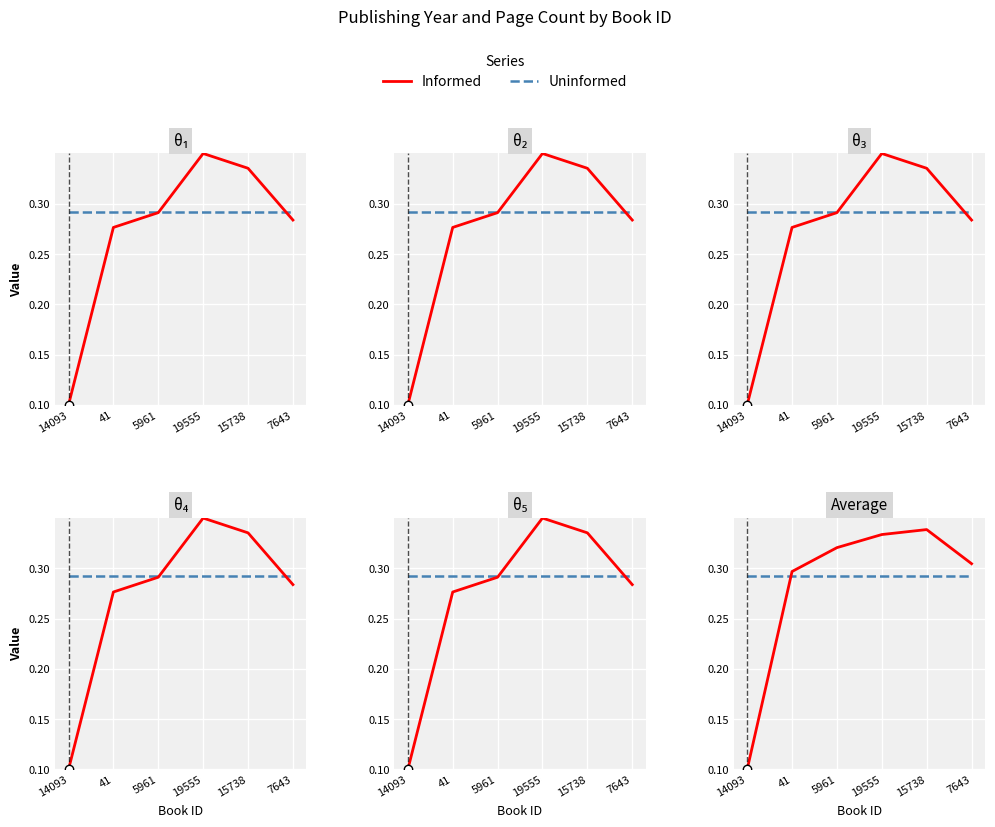

Rank the series by their maximum value, from highest to lowest.

Informed, Uninformed